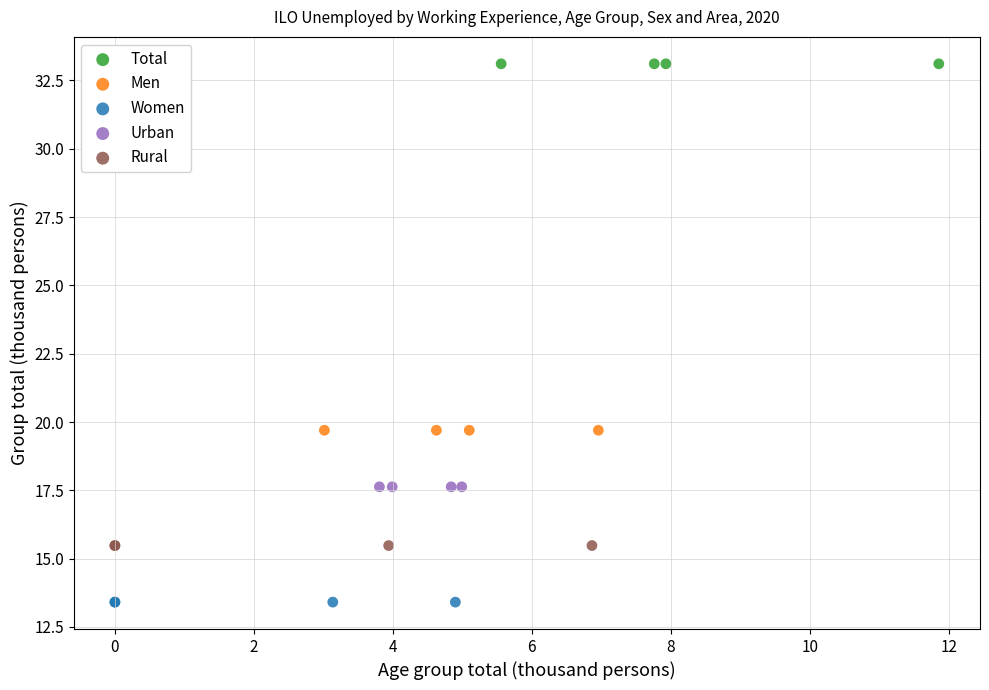

Which series contains the highest Y value?

Total